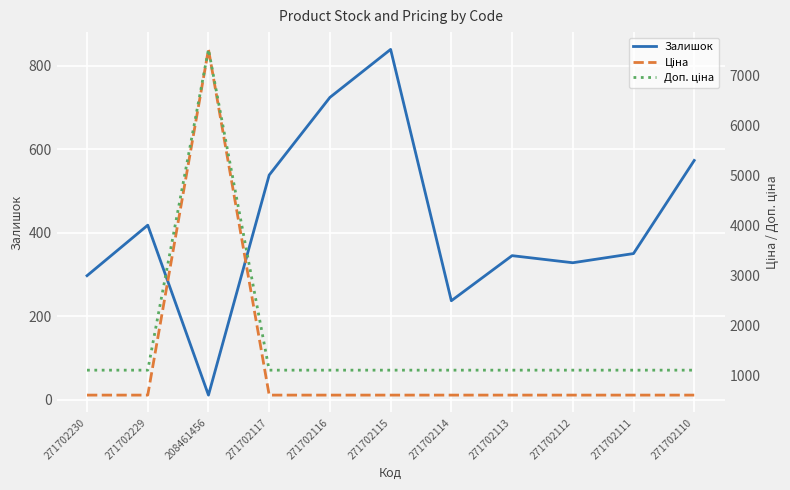

How many interior local valleys does the Залишок series have?

3